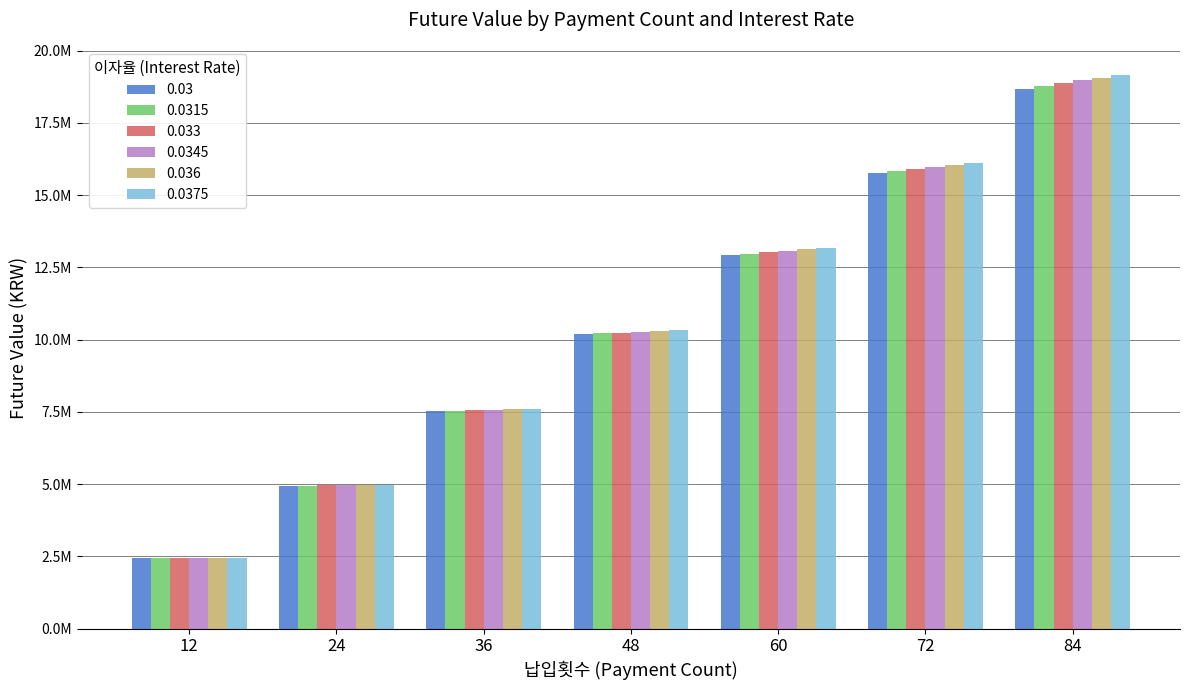

What are all the series names shown in the legend?

0.03, 0.0315, 0.033, 0.0345, 0.036, 0.0375